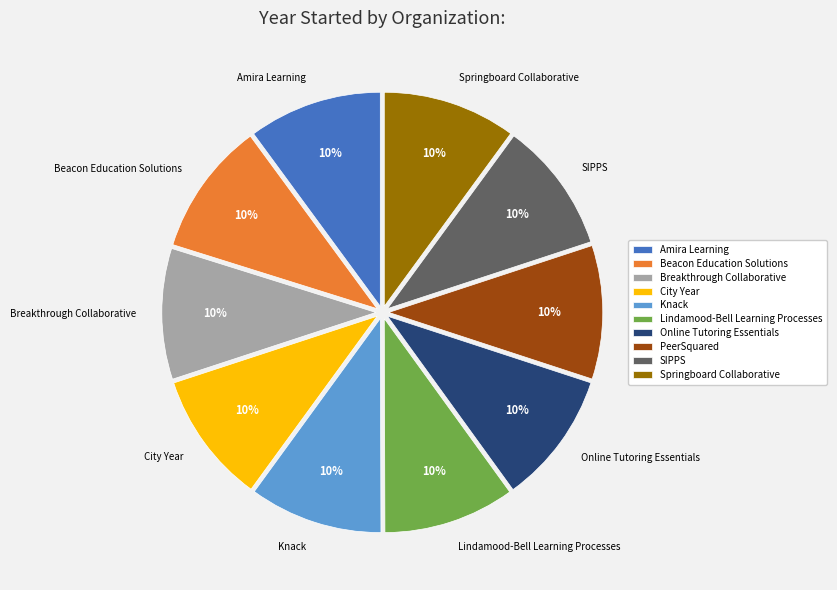

To the nearest percent, what is the average slice percentage?

10%